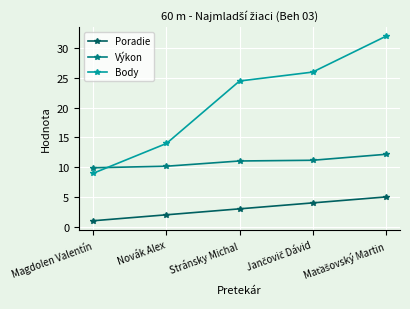

What is the value of the Poradie point at the 4th from the left?

4.0